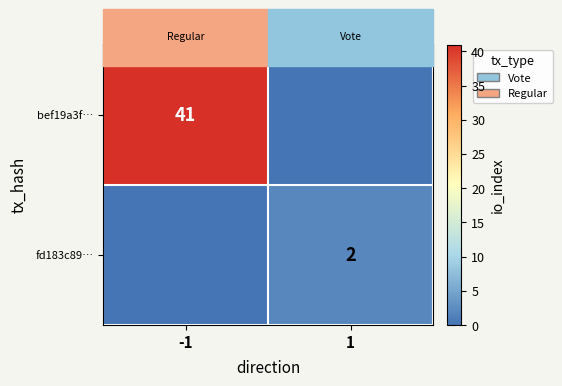

Which has a higher value, 1 or -1?

-1